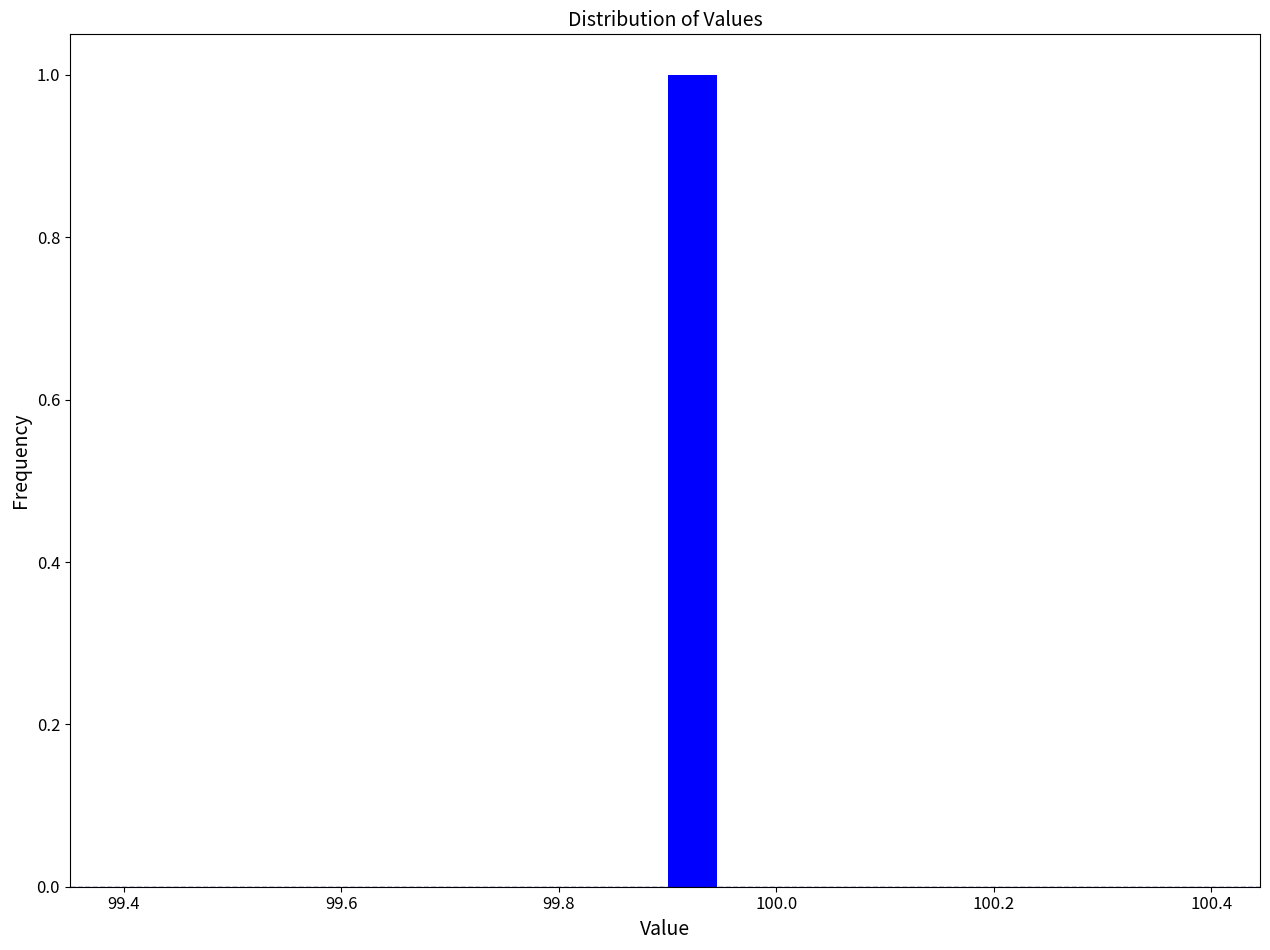

Read against the x-axis, roughly where is the centre of the tallest bar?

99.92